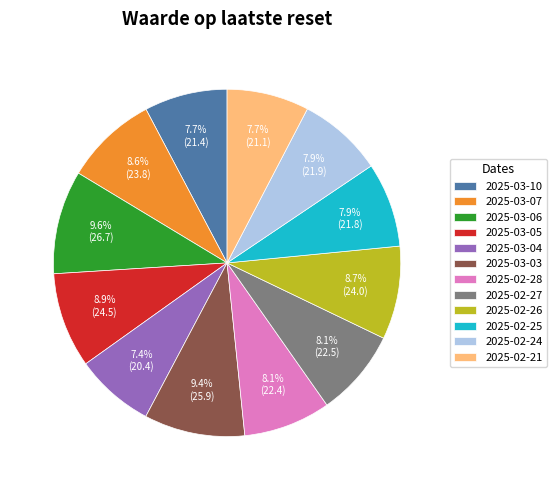

To the nearest percent, what portion does 2025-02-25 represent?

8%